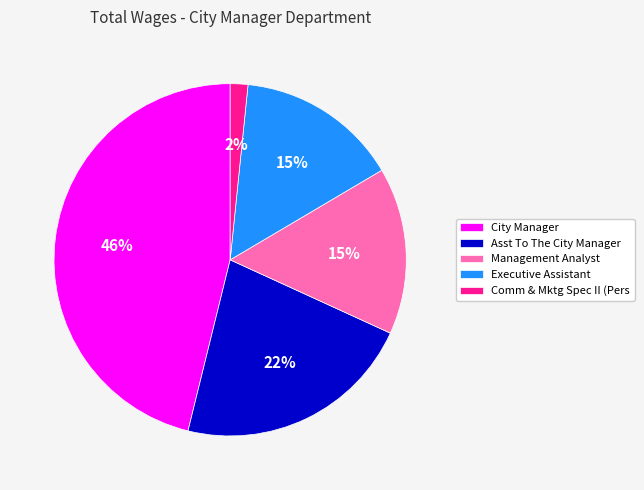

Which has a higher value, Comm & Mktg Spec II (Pers or Management Analyst?

Management Analyst